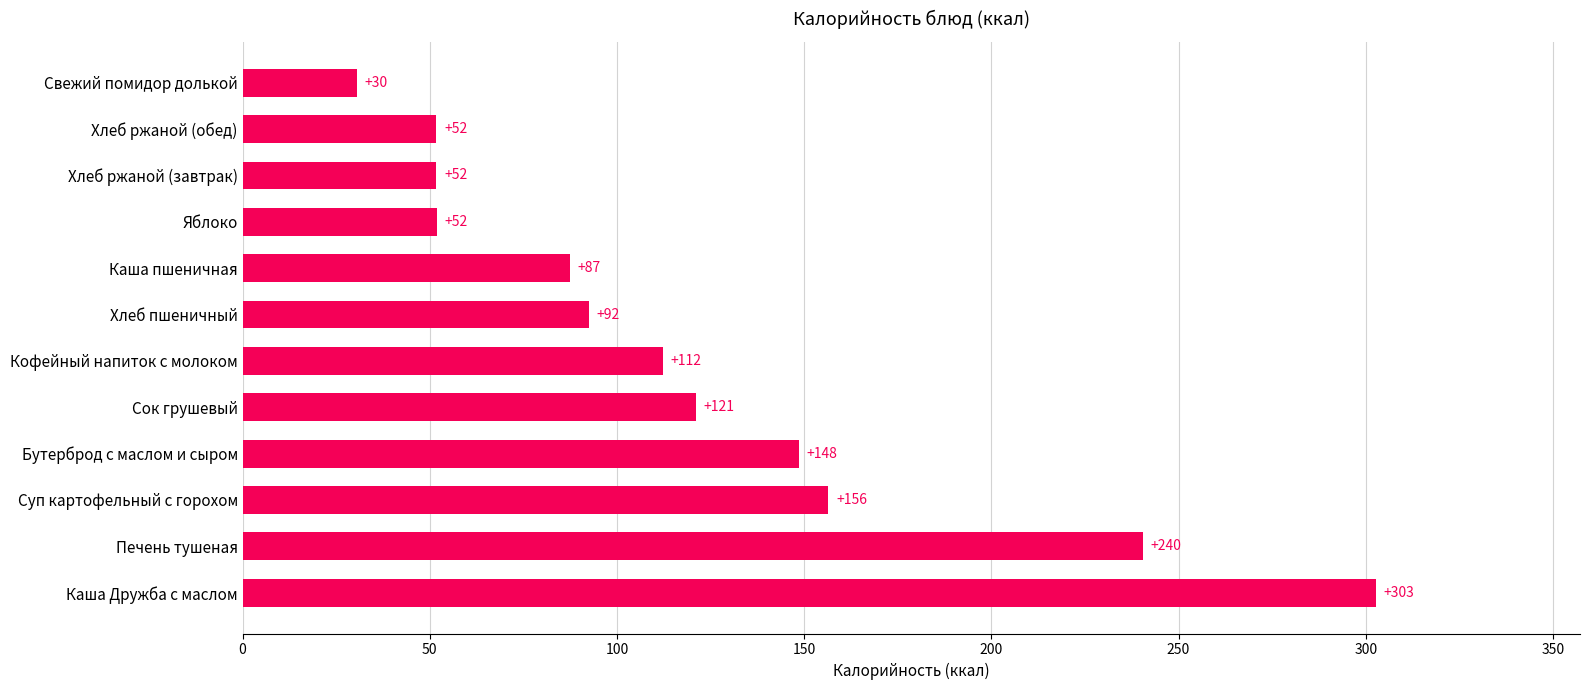

True or false: the data shows 148.5 at Бутерброд с маслом и сыром.

True